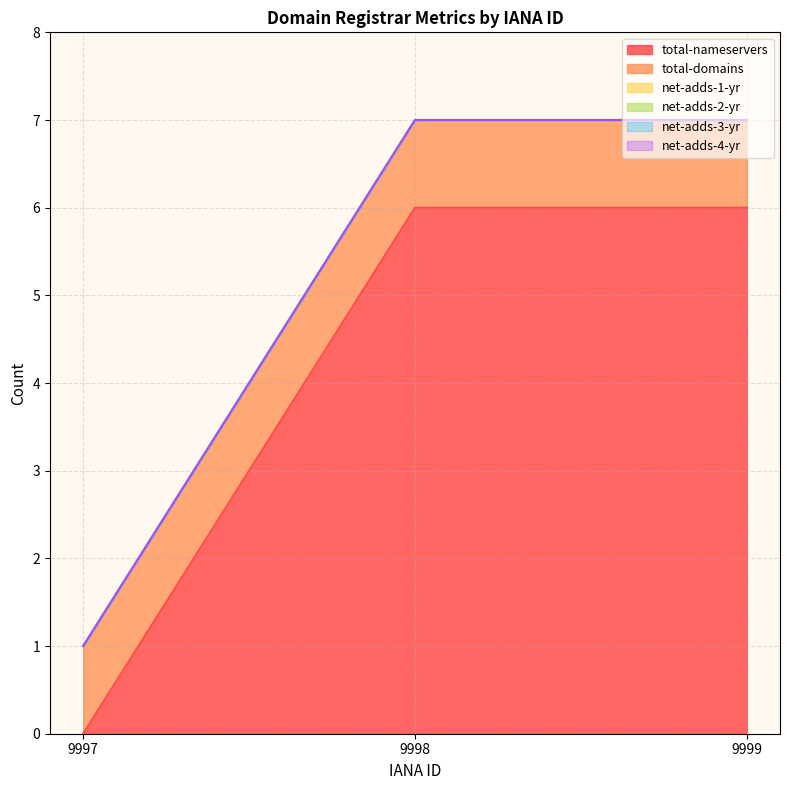

List the labels in order of net-adds-4-yr value, largest first.

9997, 9998, 9999